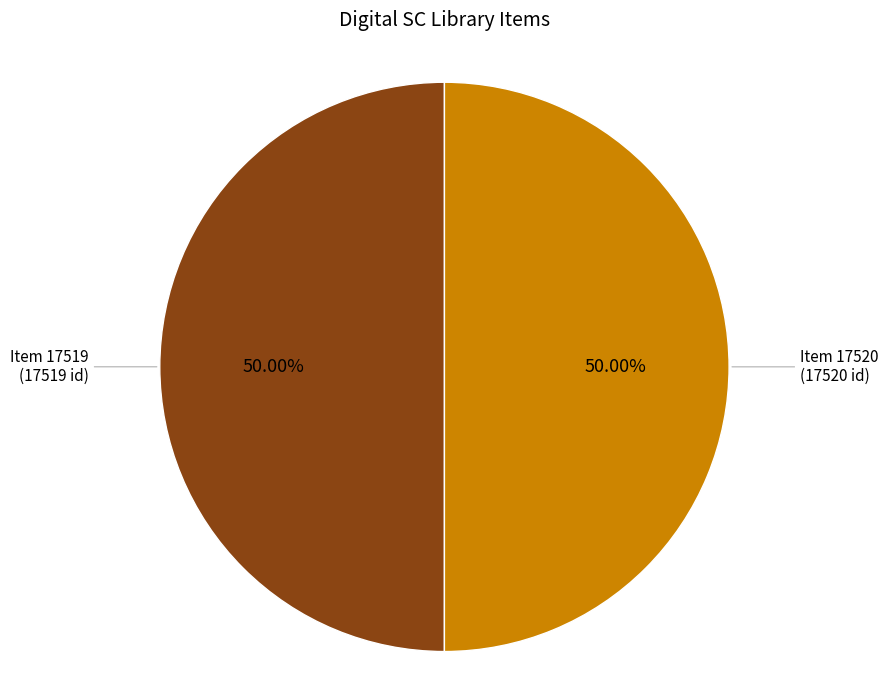

Which slice is the smallest?

Item 17519
(Tech First University To Get Nuclear Reactor)